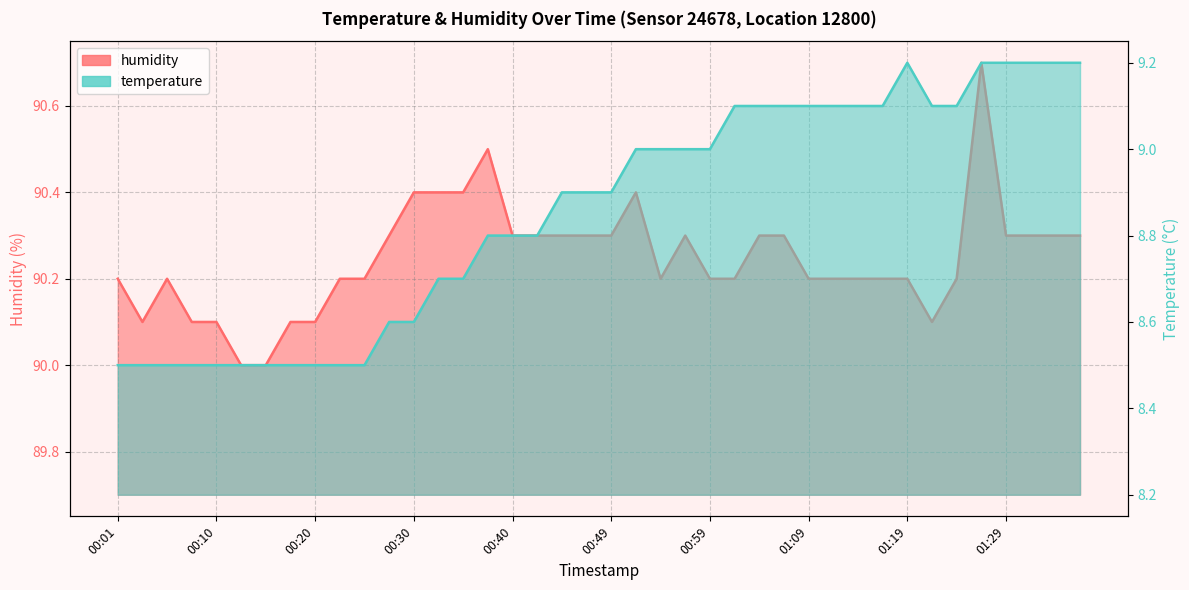

Read the humidity value at 01:33.

90.3